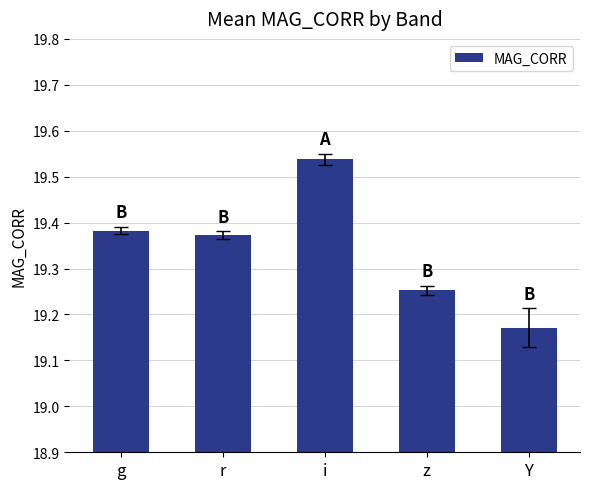

How many data points does each series have?

5